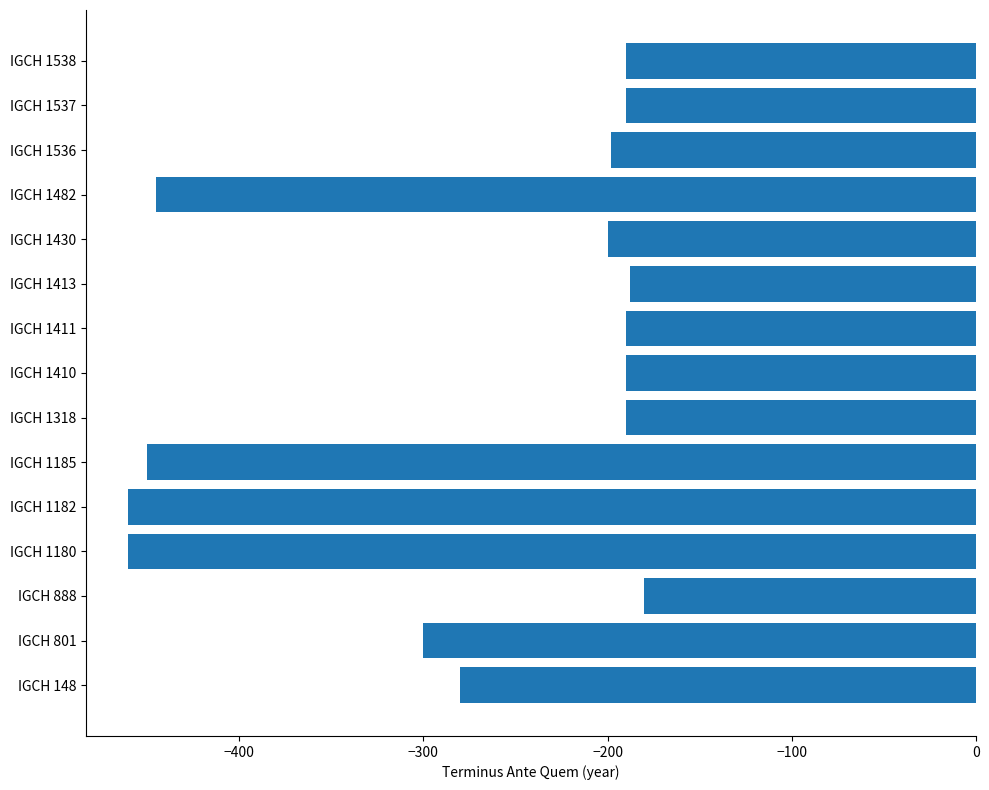

True or false: the data shows -190 at IGCH 1537.

True